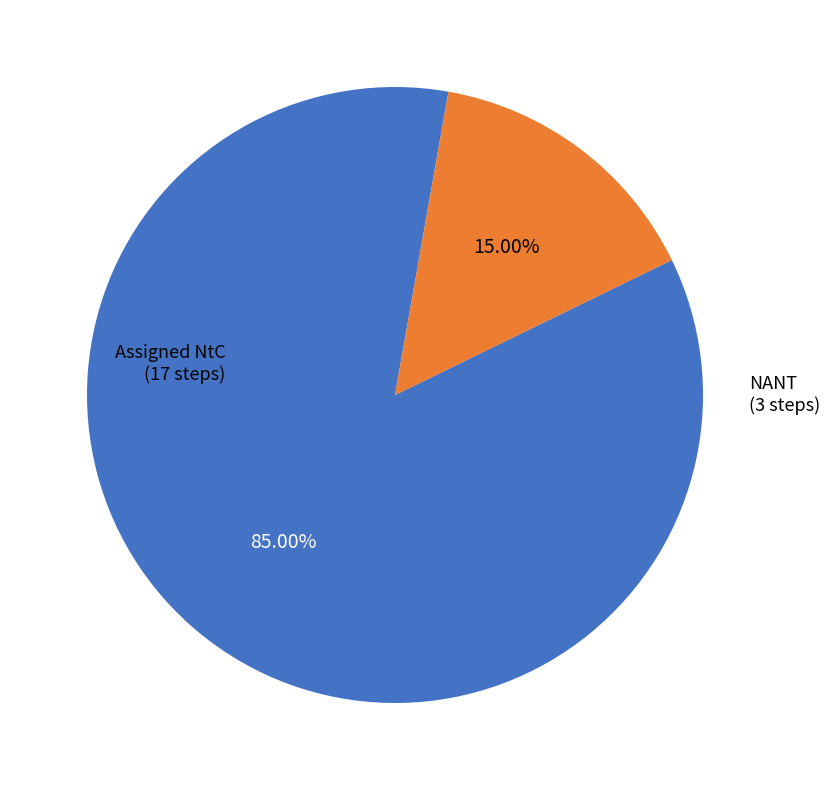

Is there a majority slice in this chart?

Yes